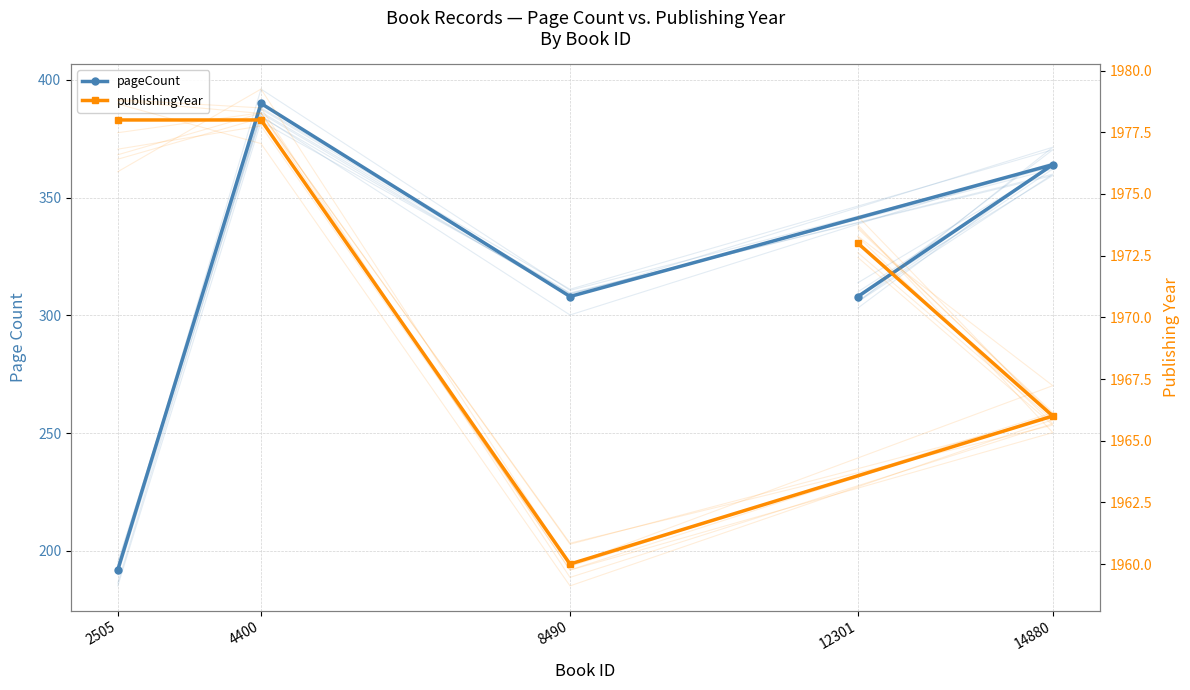

The value of pageCount at 4400 is 390. True or false?

True